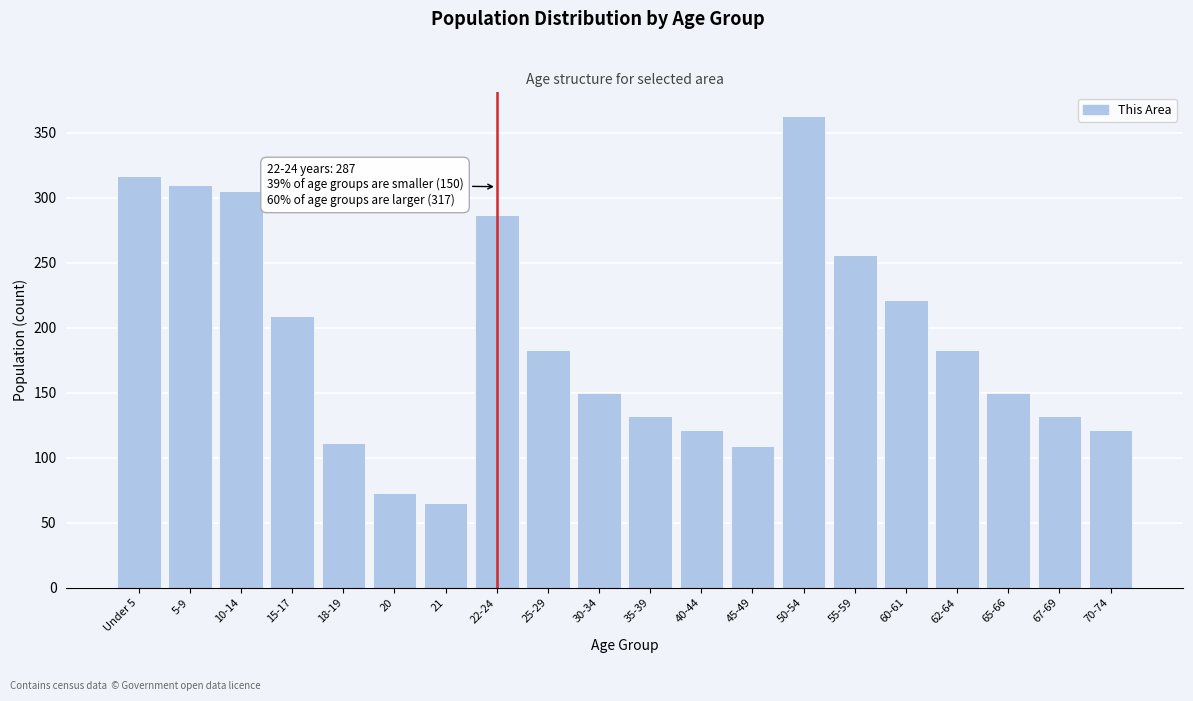

Reading right to left, transcribe all the data shown in this chart.

70-74=121	67-69=132	65-66=150	62-64=183	60-61=221	55-59=256	50-54=363	45-49=109	40-44=121	35-39=132	30-34=150	25-29=183	22-24=287	21=65	20=73	18-19=111	15-17=209	10-14=305	5-9=310	Under 5=317